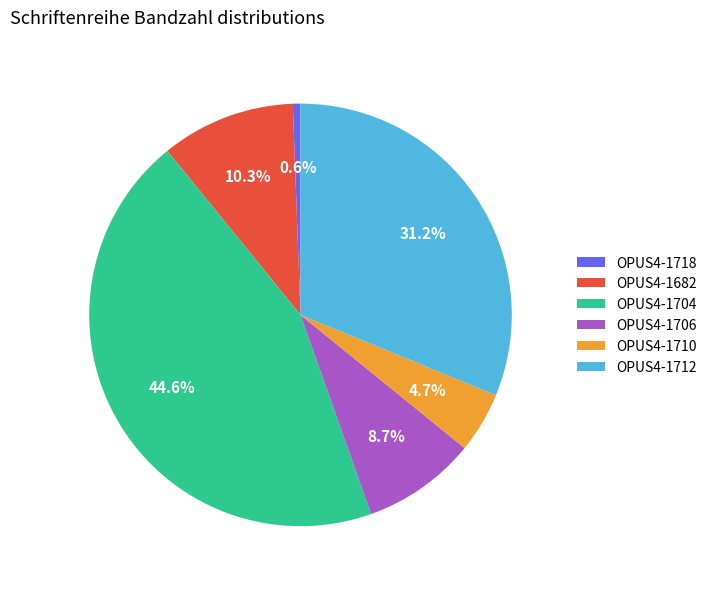

Do OPUS4-1718 and OPUS4-1706 together represent more than half of the pie?

No